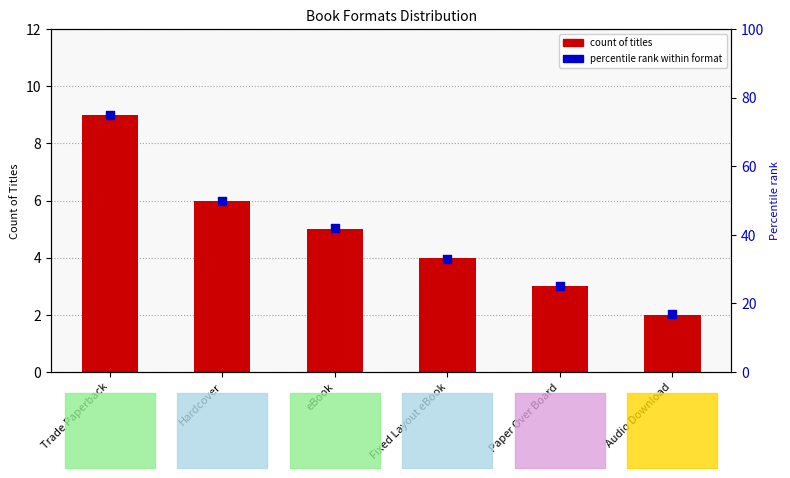

At how many categories does at least one series exceed 27?

4